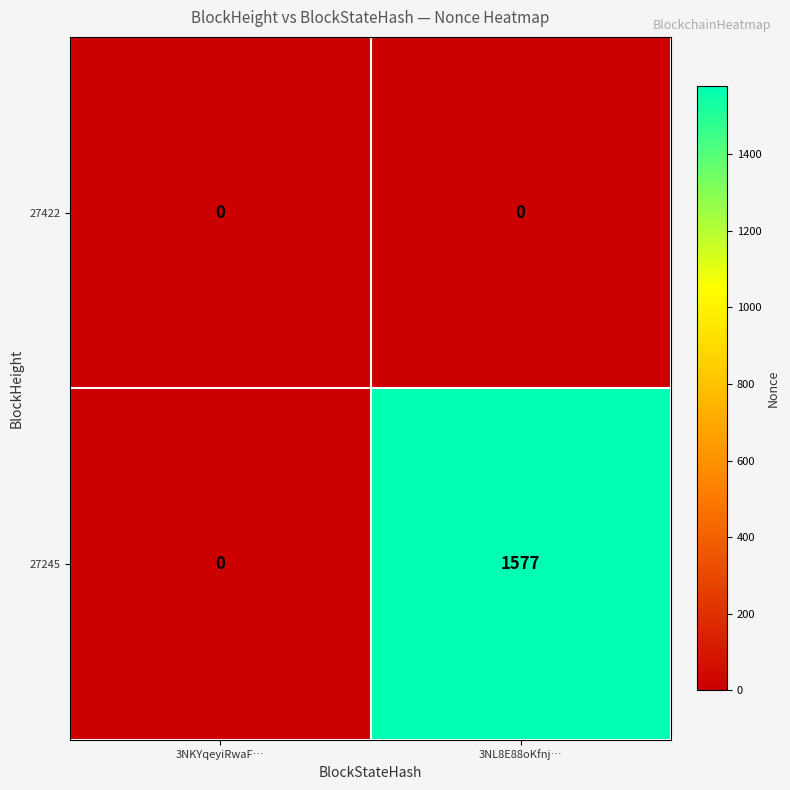

Which series changed the most between 3NKYqeyiRwaF… and 3NL8E88oKfnj…?

27245